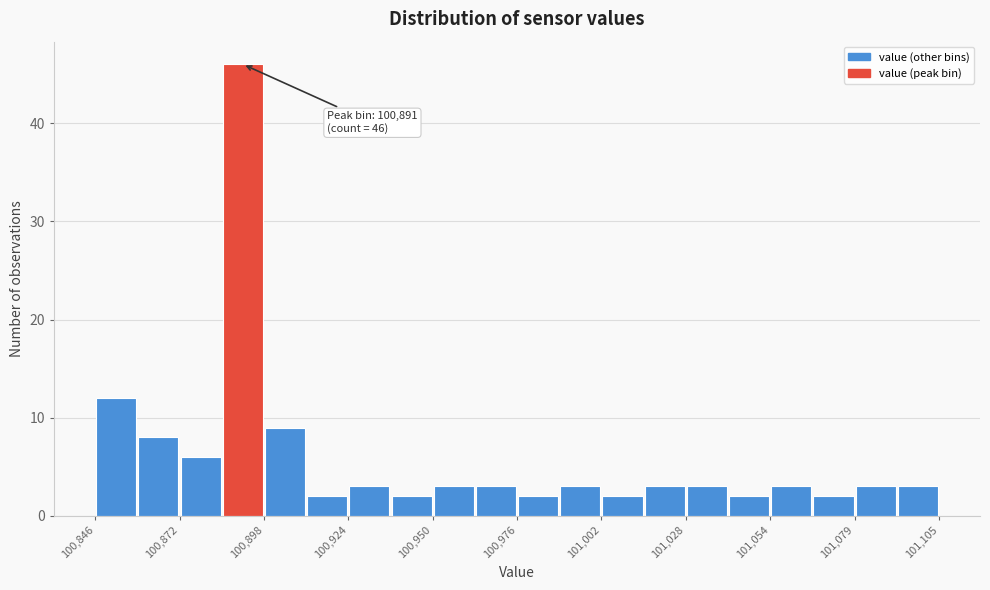

Read against the x-axis, roughly where is the centre of the tallest bar?

100890